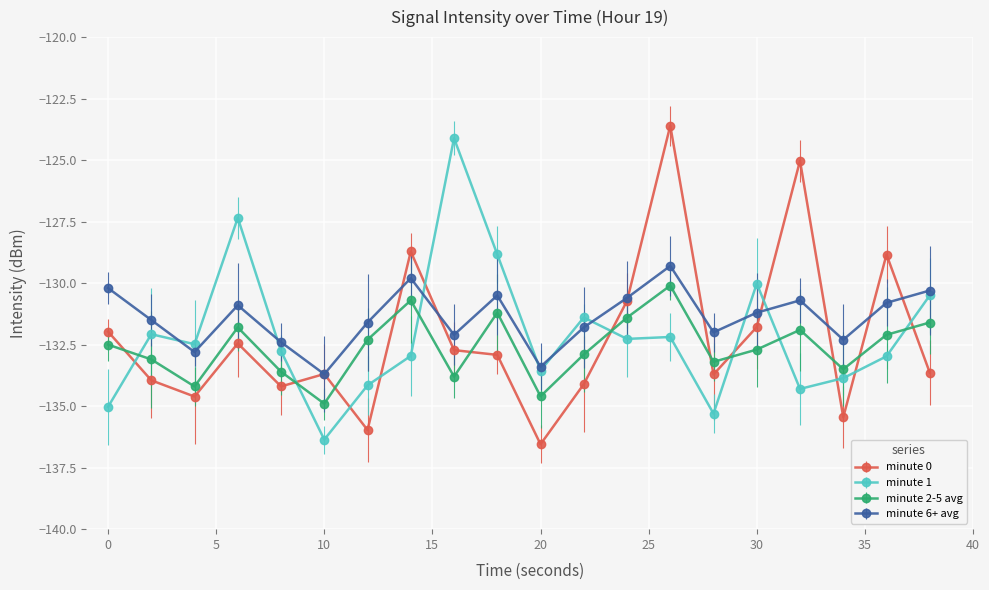

Rank the categories by minute 2-5 avg value from lowest to highest.

10, 20, 4, 16, 8, 34, 28, 2, 22, 30, 0, 12, 36, 32, 6, 38, 24, 18, 14, 26